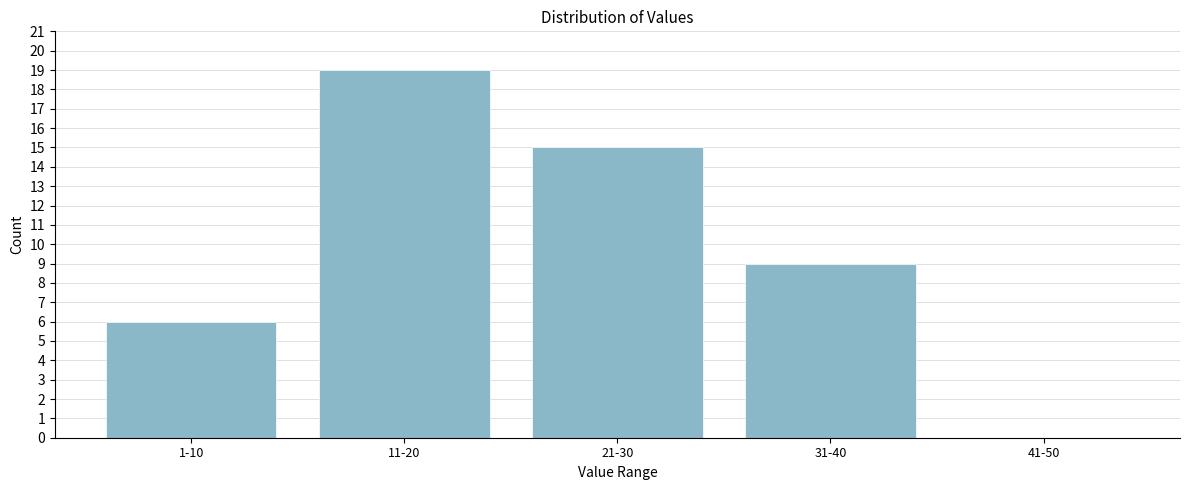

Reading left to right, what are all the values shown in this chart?

1-10=6	11-20=19	21-30=15	31-40=9	41-50=0